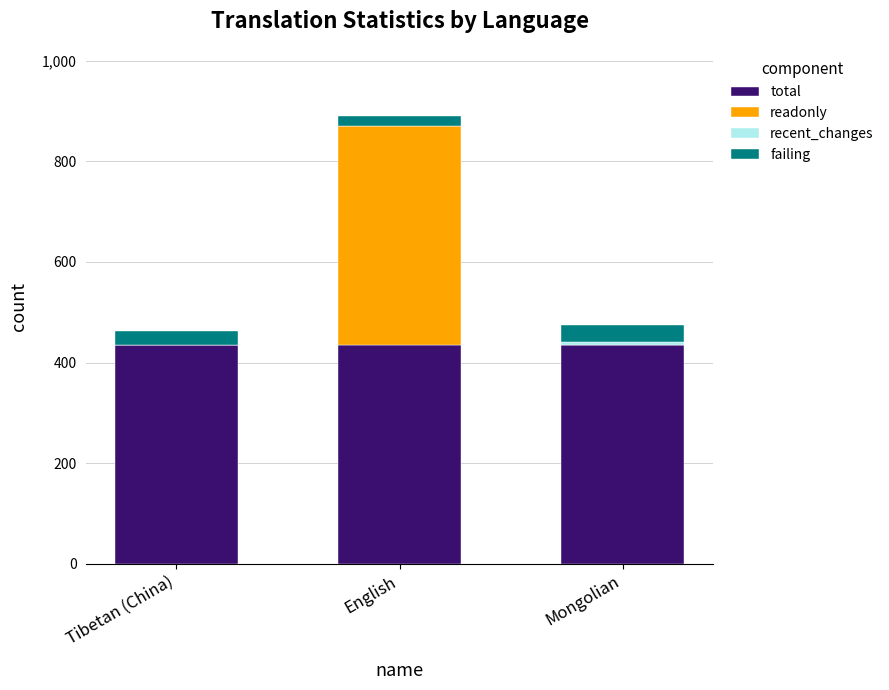

What is the maximum value for total?

435